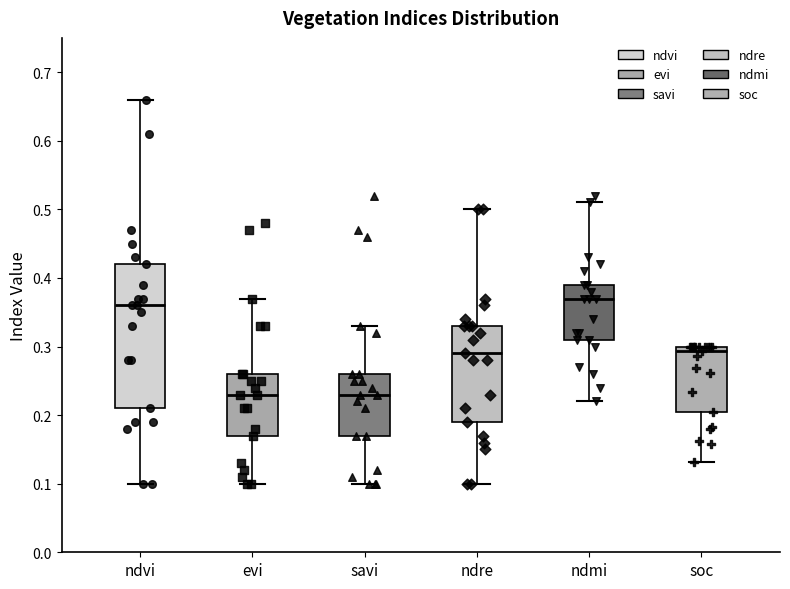

Where is the lower edge of the box for ndre on the y-axis? The values are not printed on the chart, so give them approximately, as read against the axis.

0.19